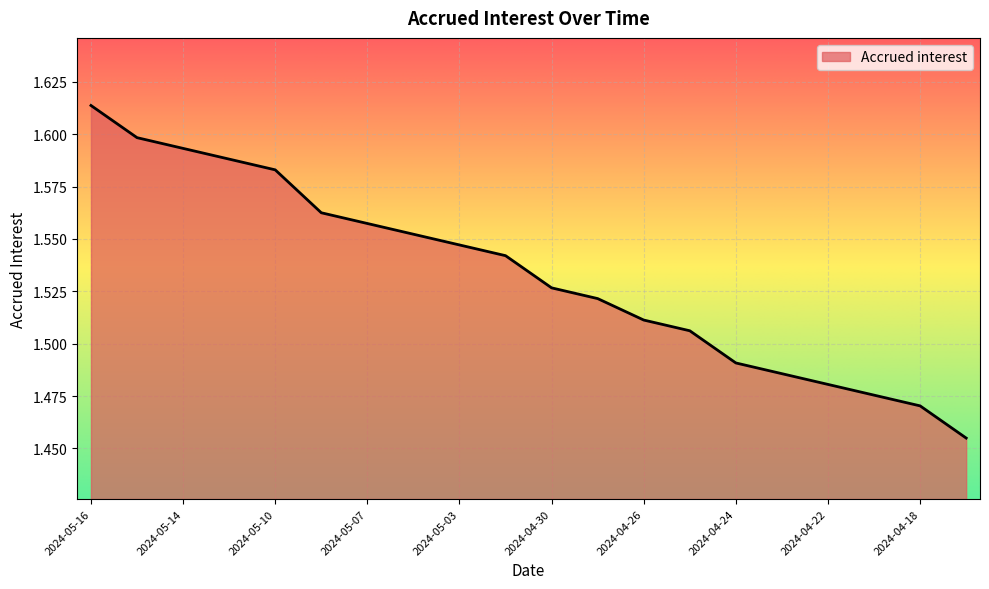

Reading right to left, extract all data points from this chart.

1.5	1.5	1.5	1.5	1.5	1.5	1.5	1.5	1.5	1.5	1.5	1.5	1.6	1.6	1.6	1.6	1.6	1.6	1.6	1.6